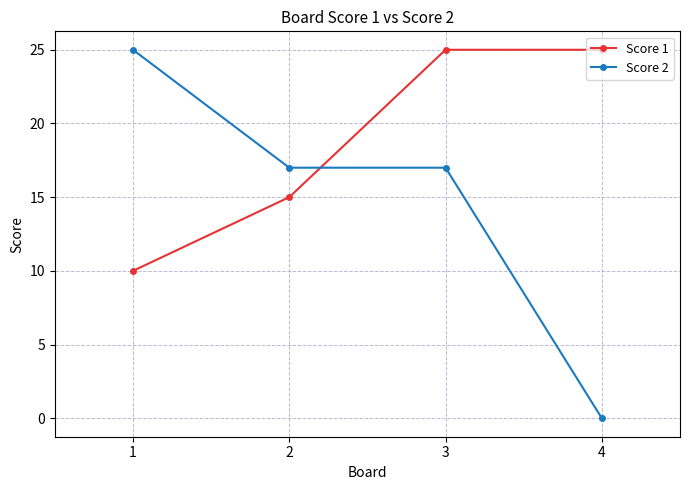

Read the Score 1 value at 4.

25